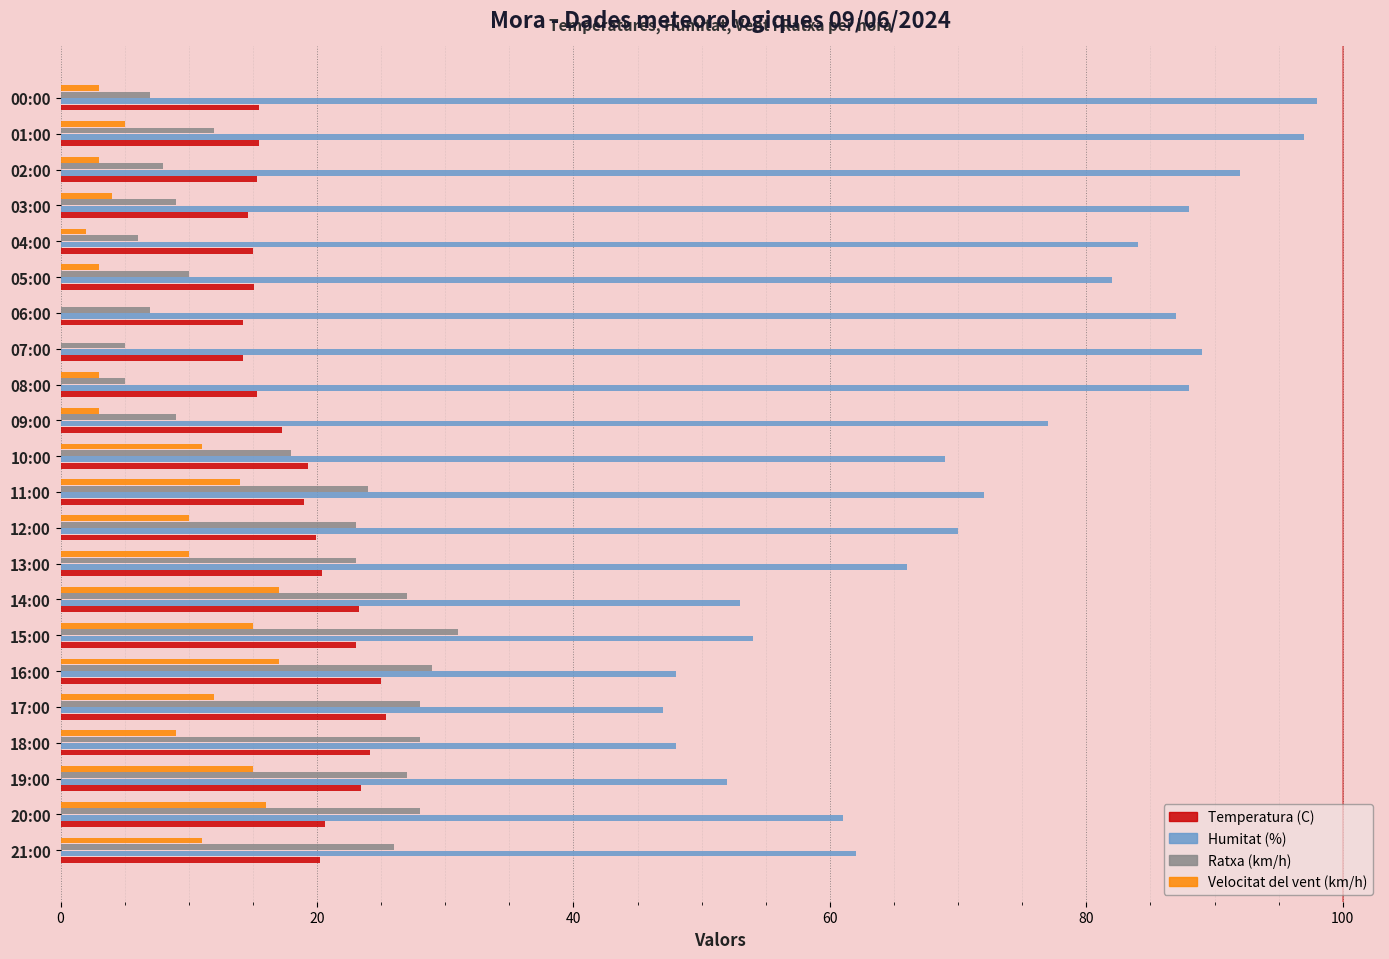

What is the maximum value shown in the chart?

98.0